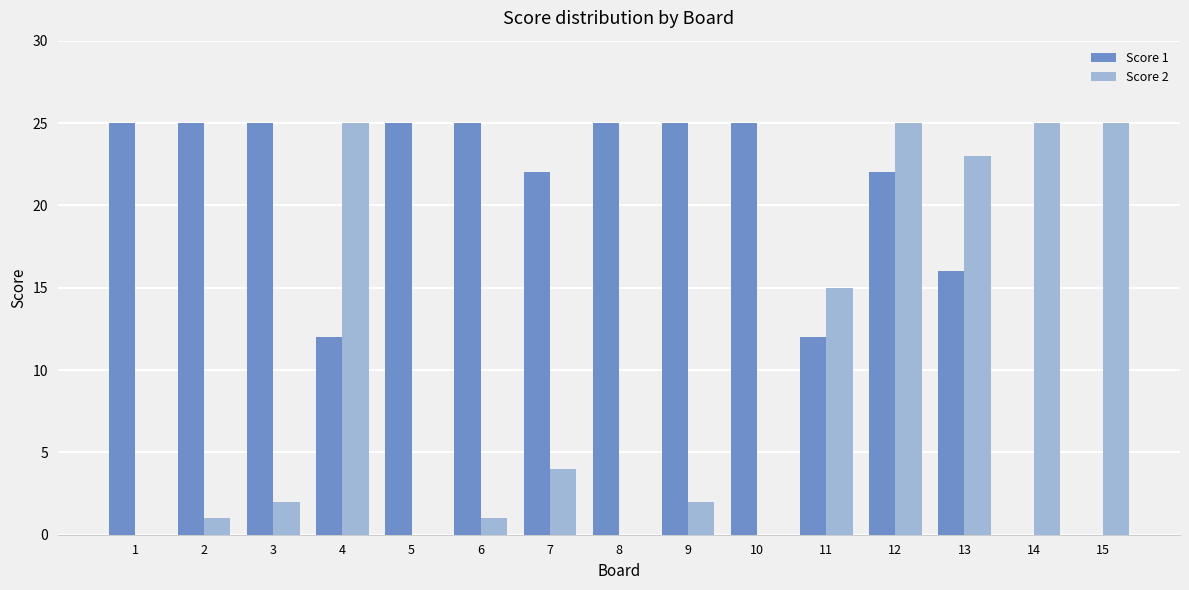

How many groups of bars are there?

15